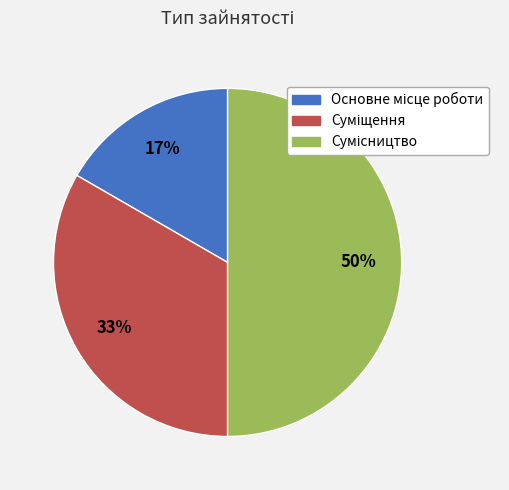

How many segments does this pie chart have?

3